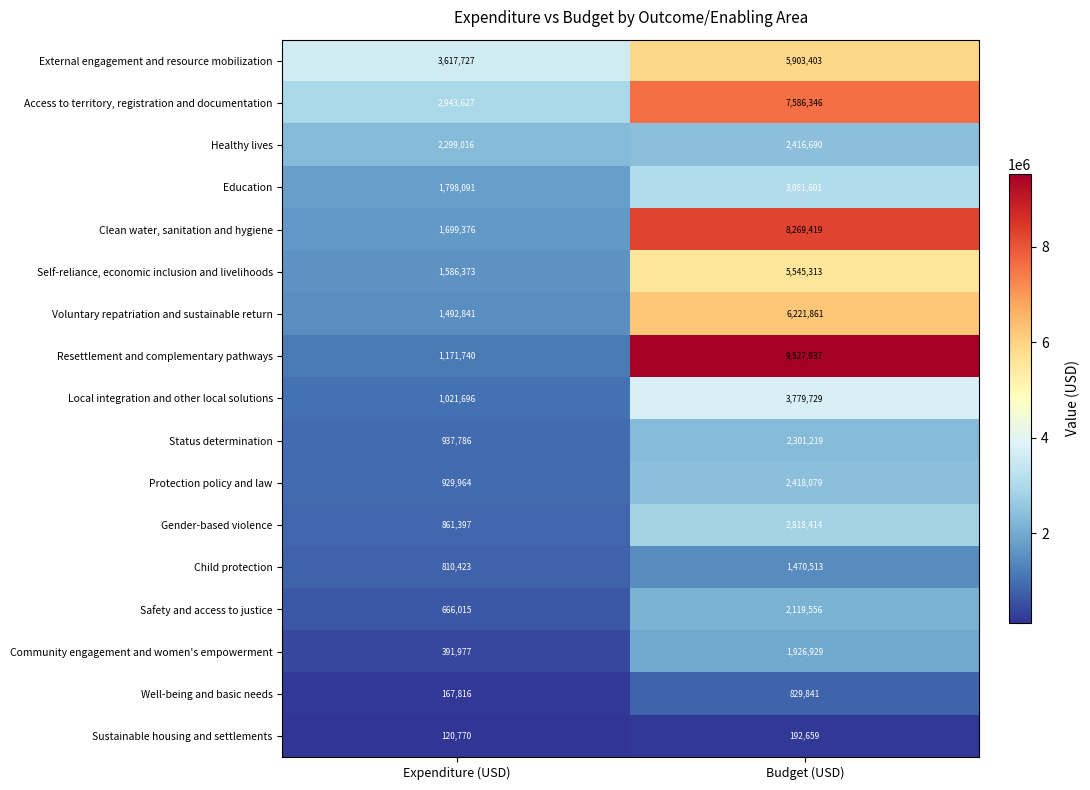

What is the difference between the highest and lowest values at Budget (USD)?

9335278